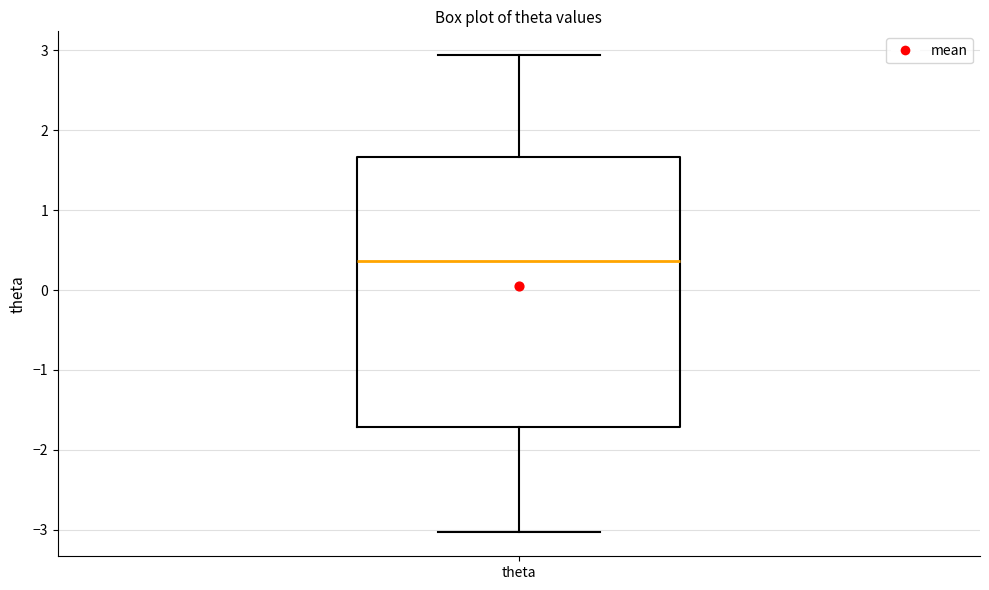

Read this box plot against the y-axis: the position of the median line, the range covered by the box, and the ends of both whiskers. The values are not printed on the chart, so give them approximately, as read against the axis.

median 0.4, box -1.7 to 1.7, whiskers -3.0 to 2.9